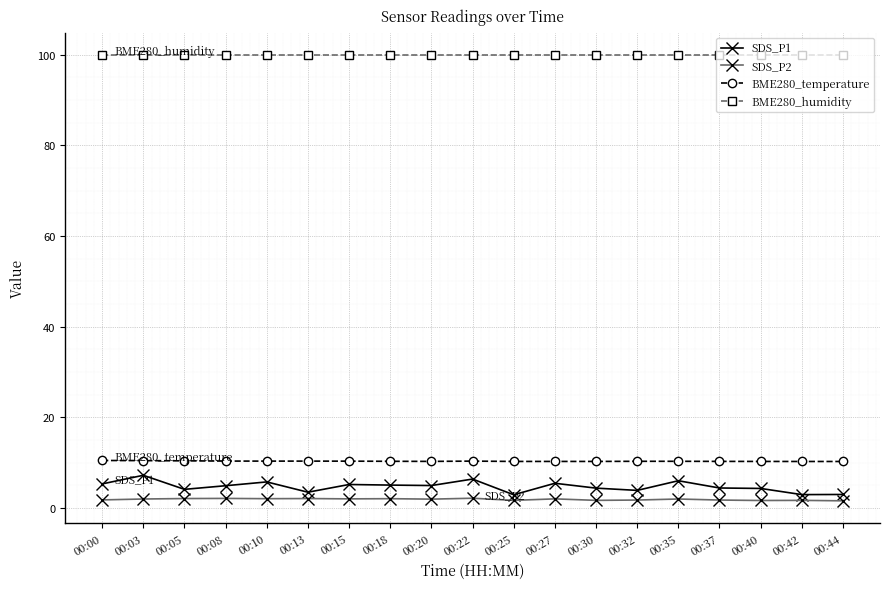

True or false: SDS_P1 and SDS_P2 cross at least once.

False